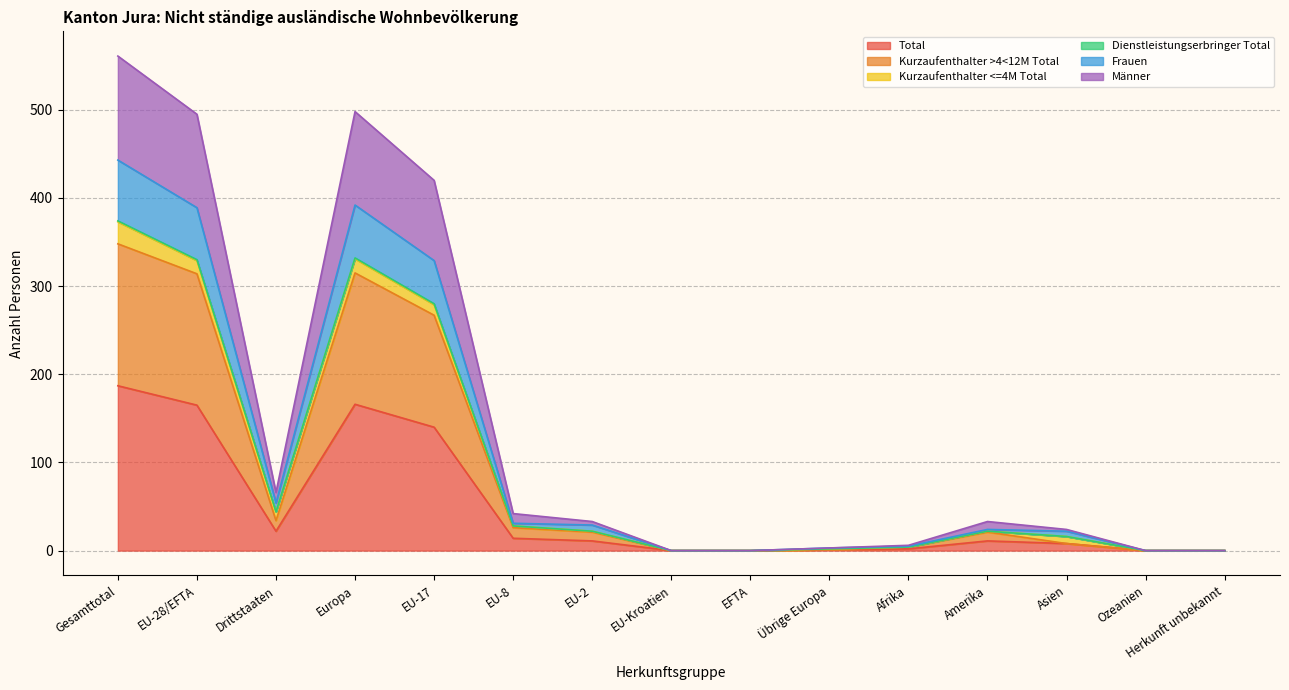

Is it true that Total equals 0 at EFTA?

True